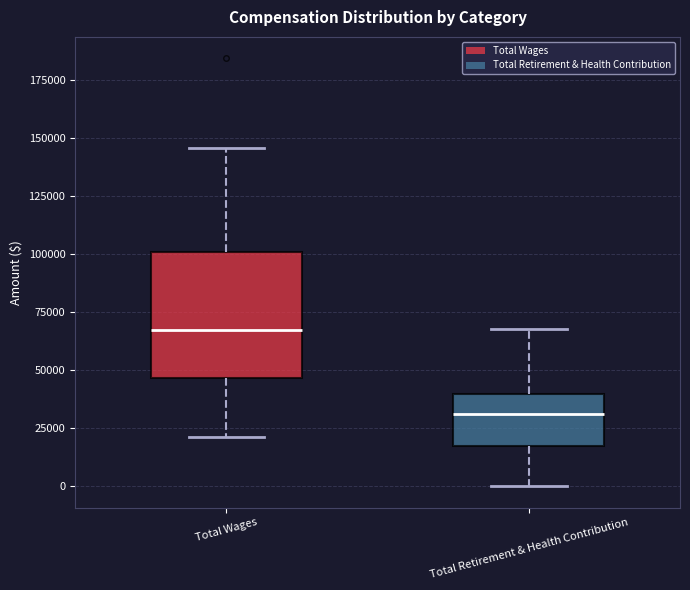

Which box's median line is the highest?

Total Wages